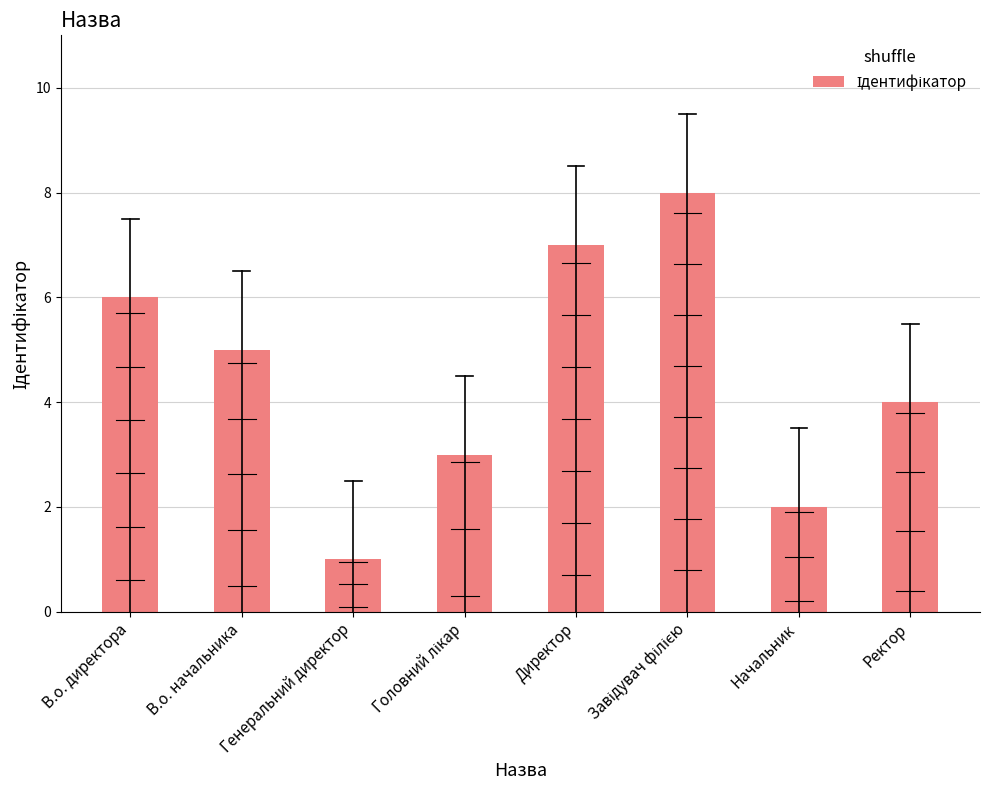

Between Ректор and В.о. начальника, which is larger?

В.о. начальника